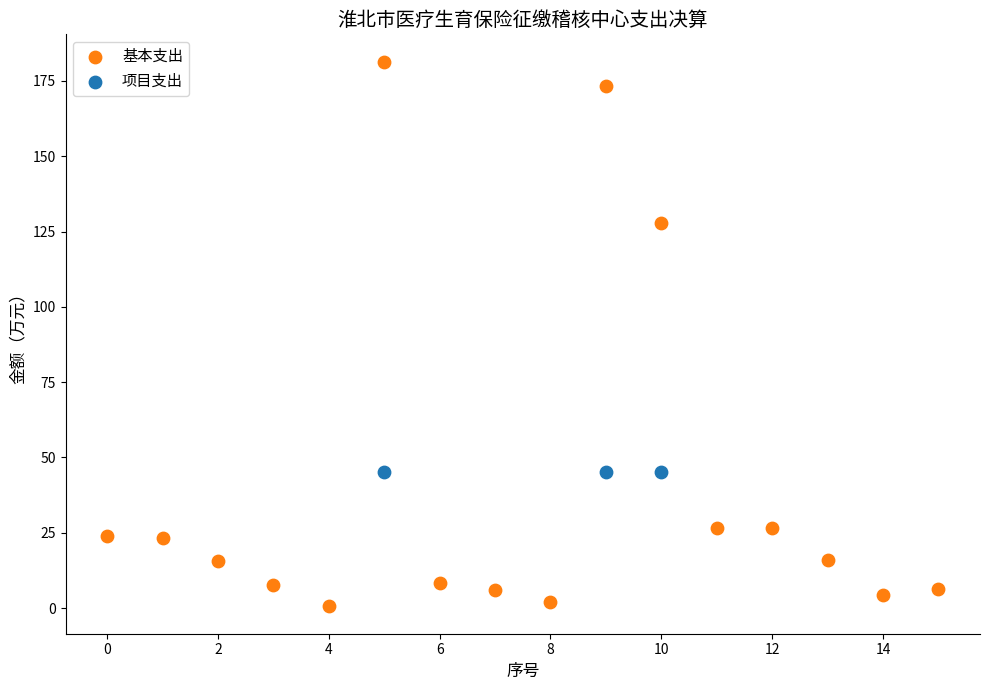

Which series reaches the maximum Y coordinate?

基本支出